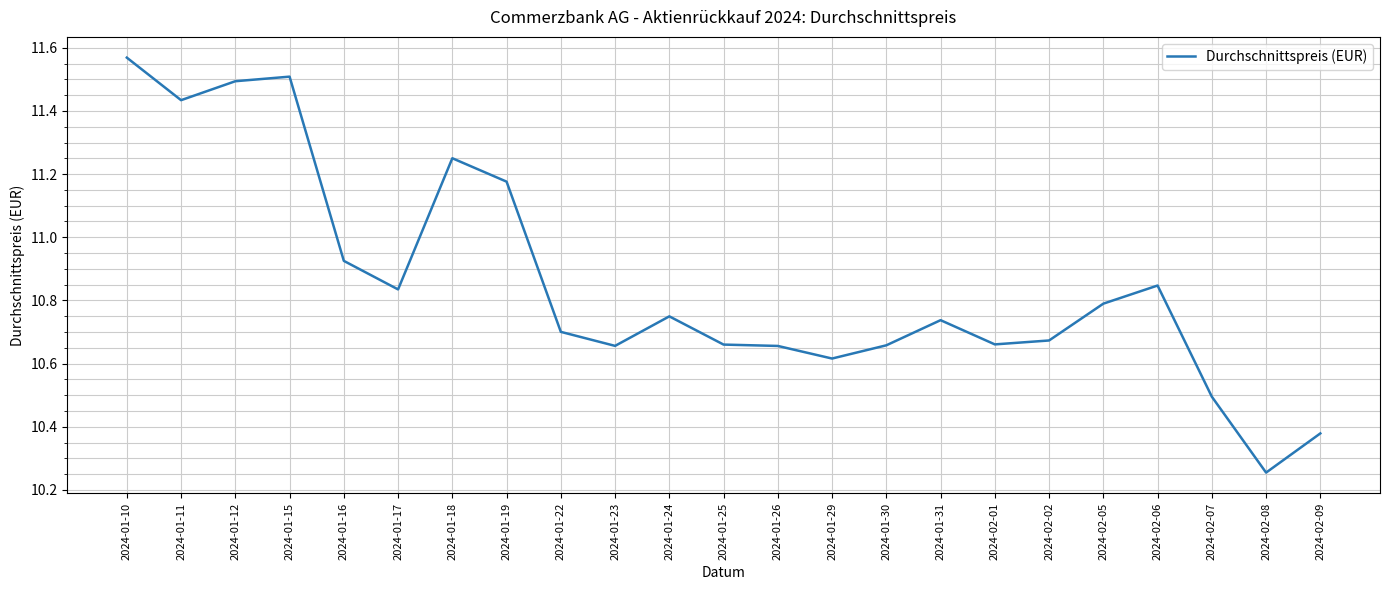

What is the difference between the maximum and minimum values?

1.3